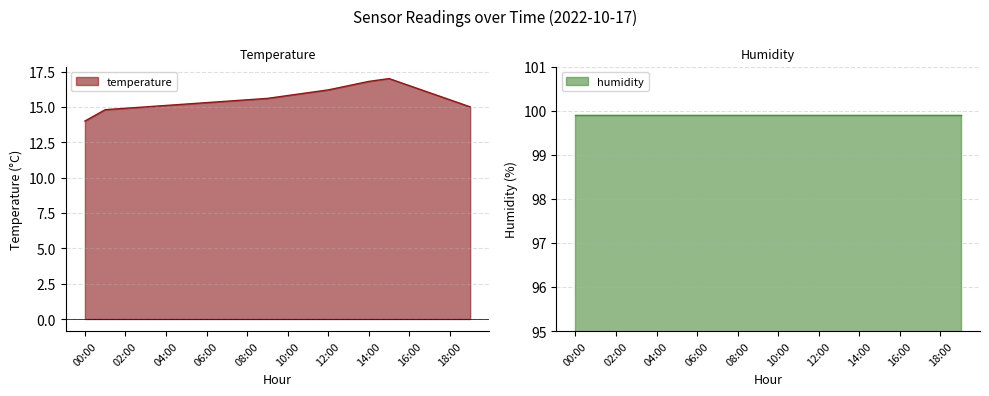

What is the change in value from 03:00 to 15:00?

+2.0